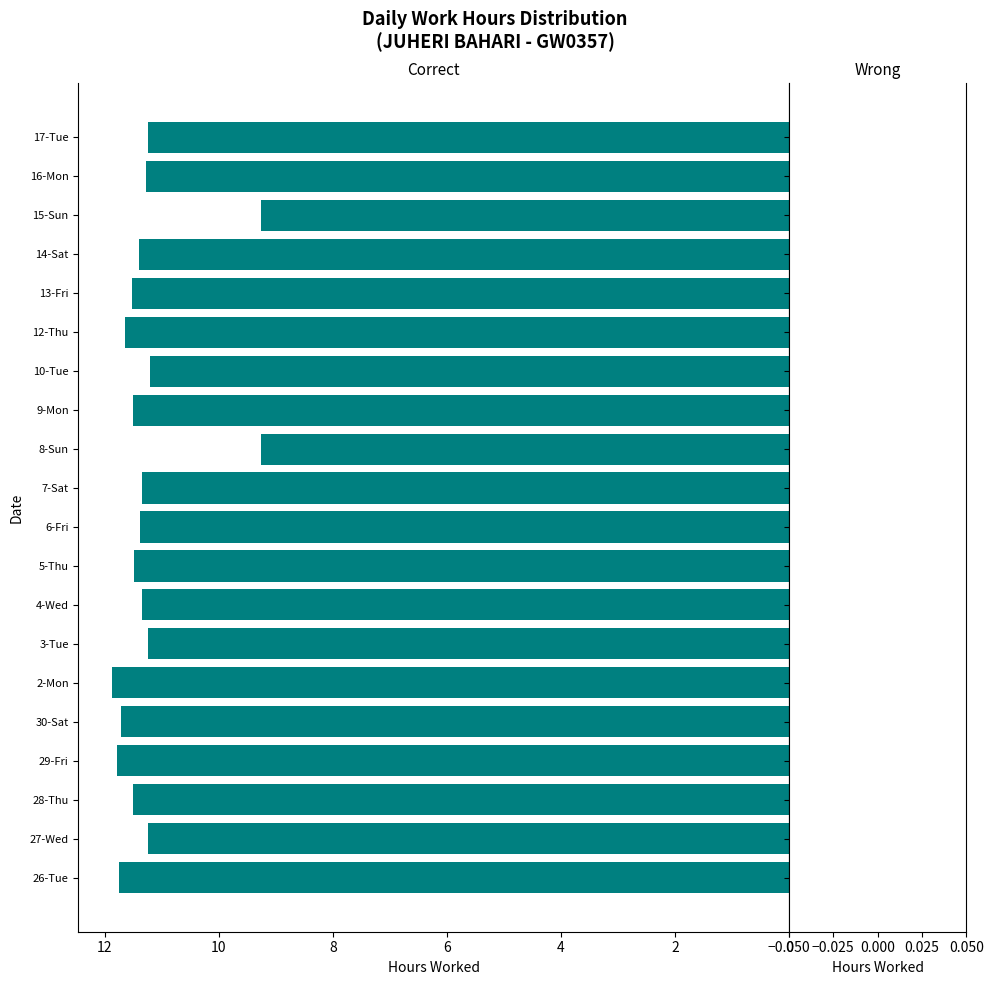

What is the average value?

11.2